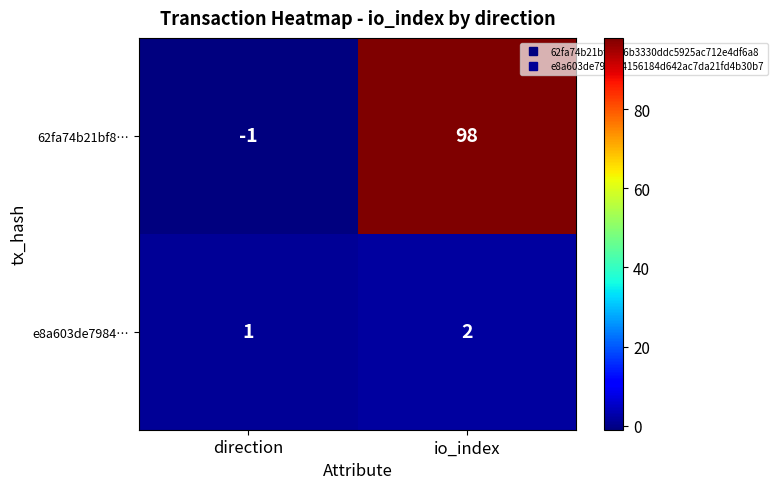

What is the minimum value shown in the chart?

-1